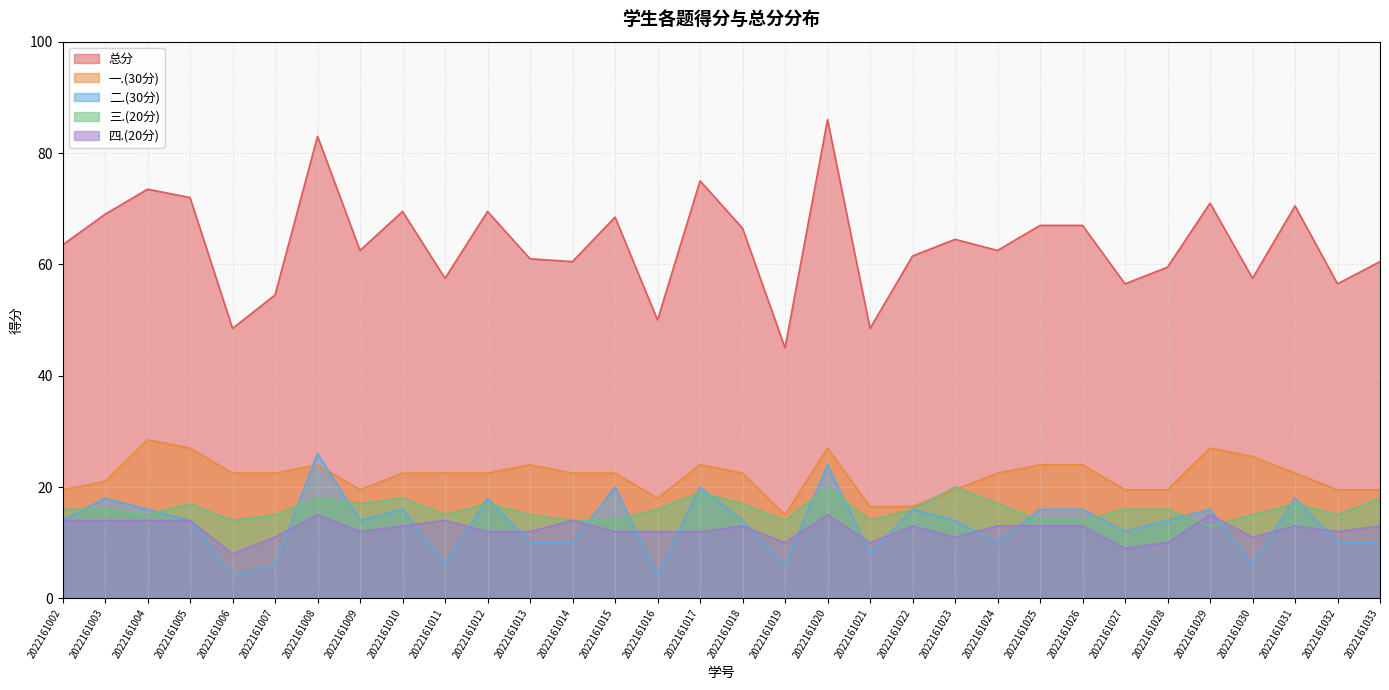

What is the total value across all series at 2022161011?

115.0